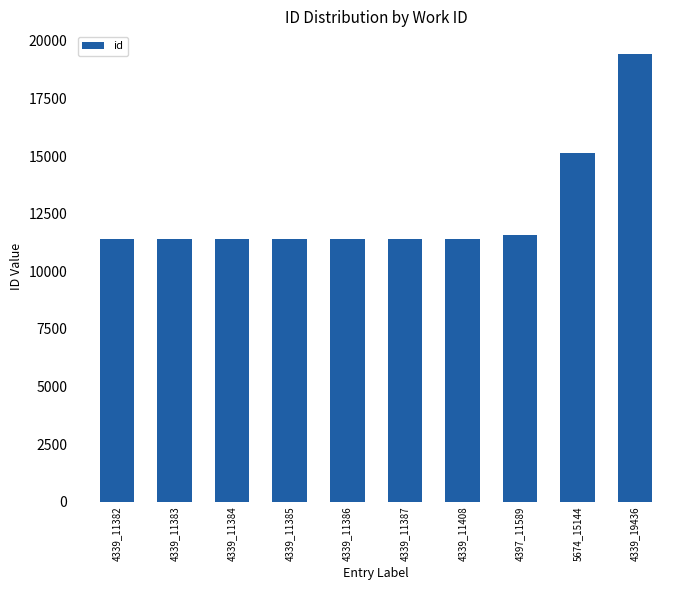

What is the average value?

12588